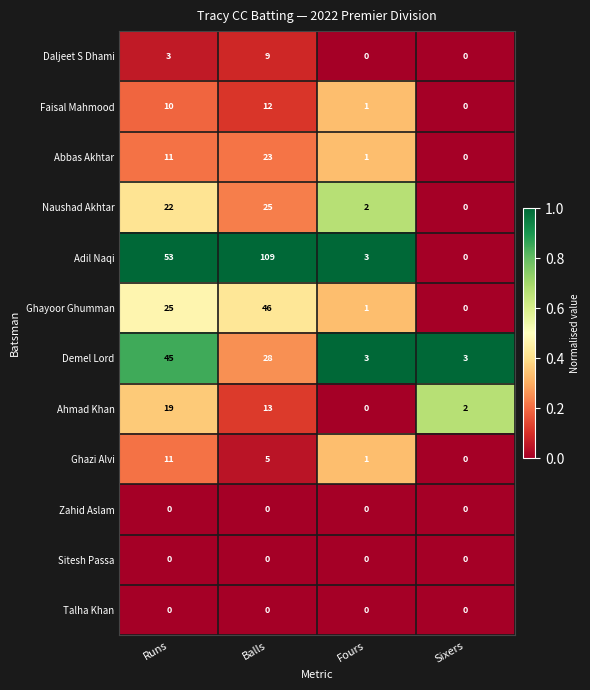

Which series has the largest range (max minus min)?

Adil Naqi